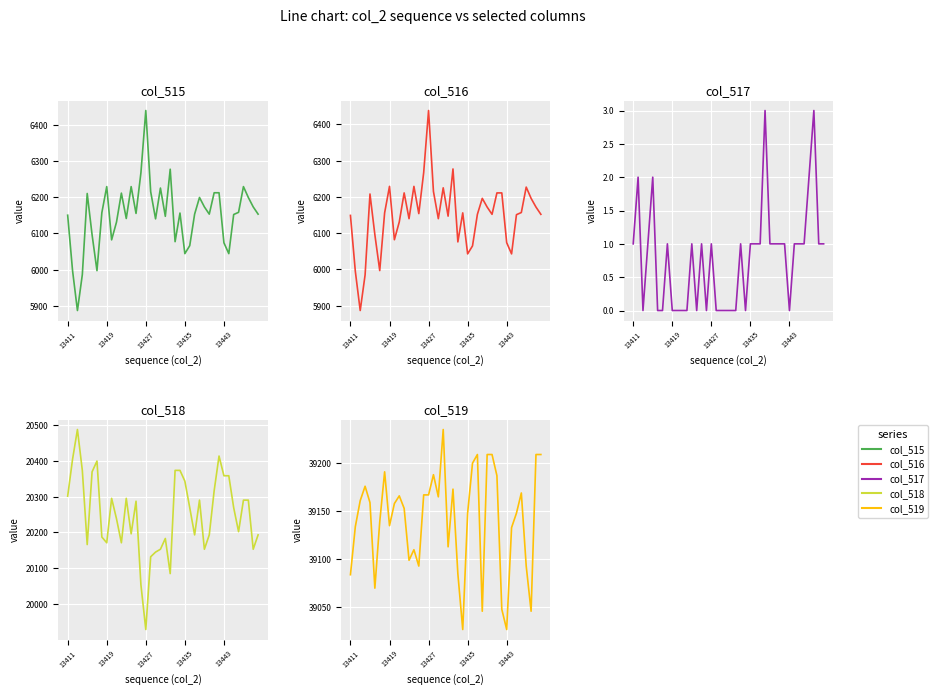

True or false: col_518 and col_519 cross at least once.

False